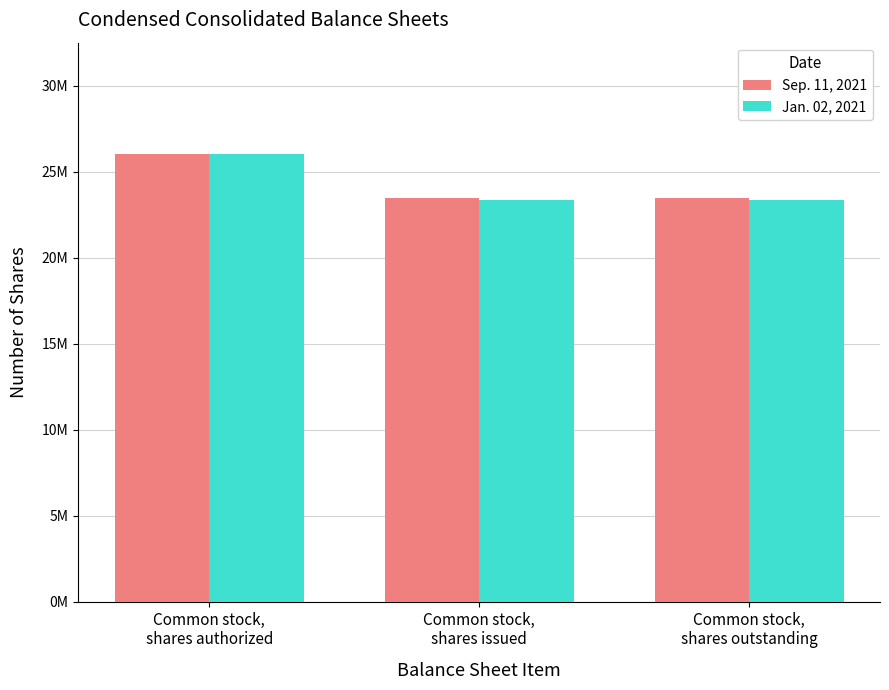

What is the sum of all Sep. 11, 2021 values?

72901738